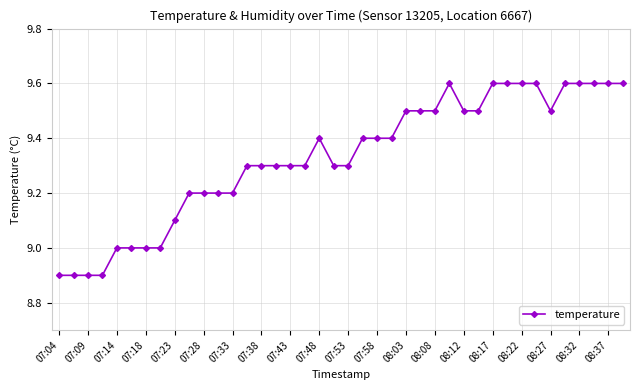

How many distinct data groups are displayed?

1